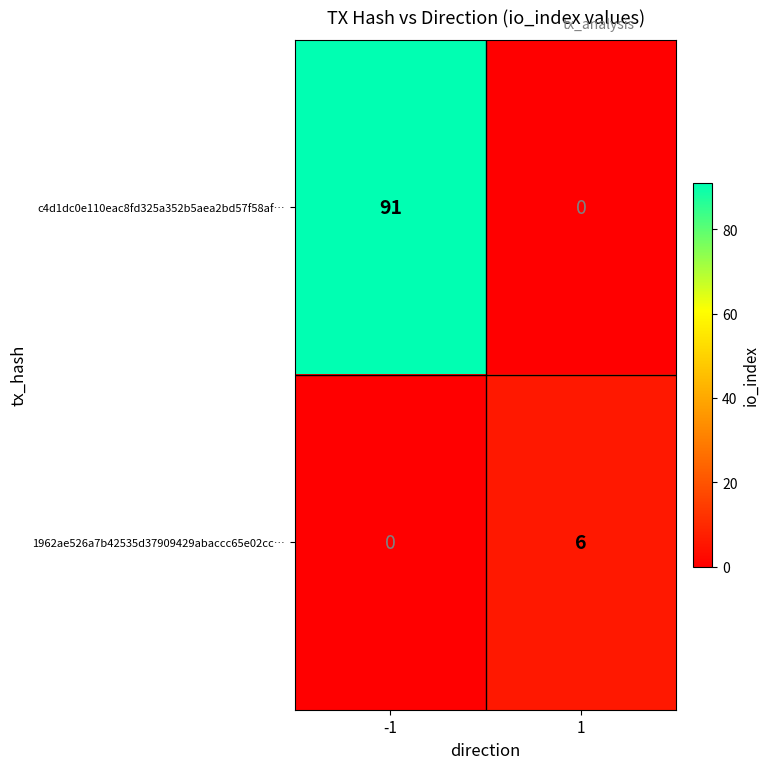

What is the total value across all series at 1?

6